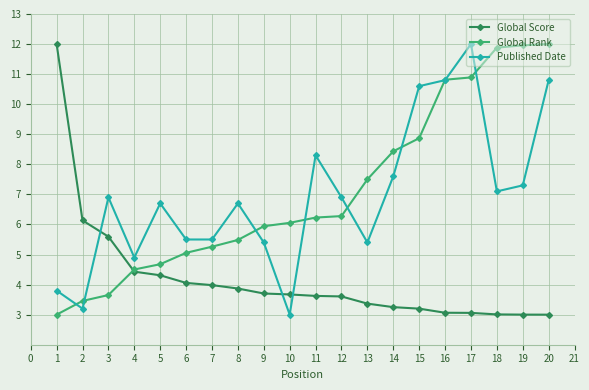

What is the total value across all series at 19?

22.3